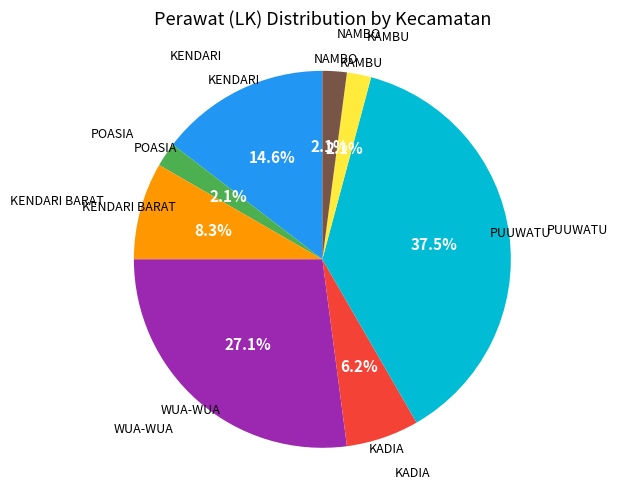

Is there any slice that represents more than half of the pie?

No